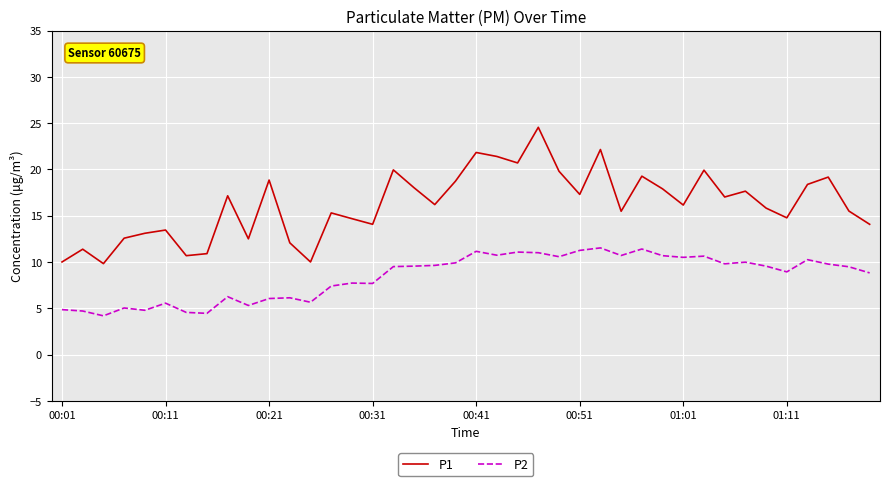

What are all the series names shown in the legend?

P1, P2